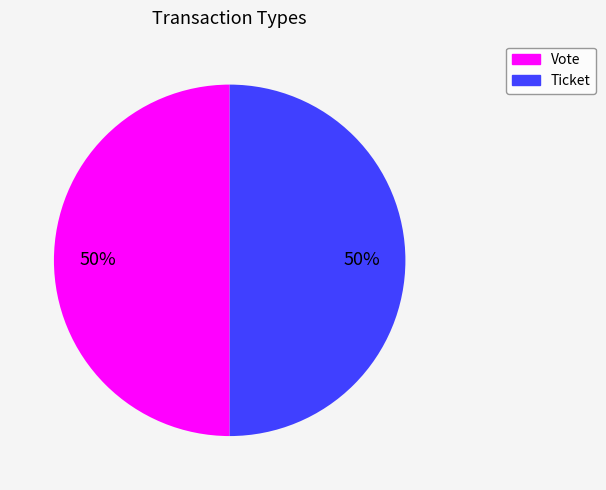

To the nearest percent, what is the difference between the largest and smallest slice percentages?

0%